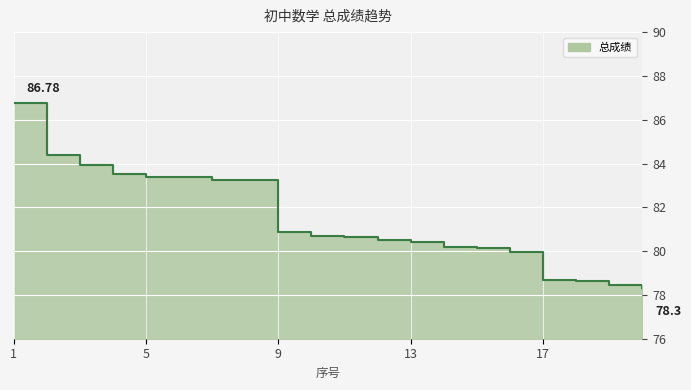

Reading left to right, transcribe all the data shown in this chart.

86.8	84.4	83.9	83.5	83.4	83.4	83.3	83.2	80.9	80.7	80.7	80.5	80.4	80.2	80.1	79.9	78.7	78.6	78.5	78.3